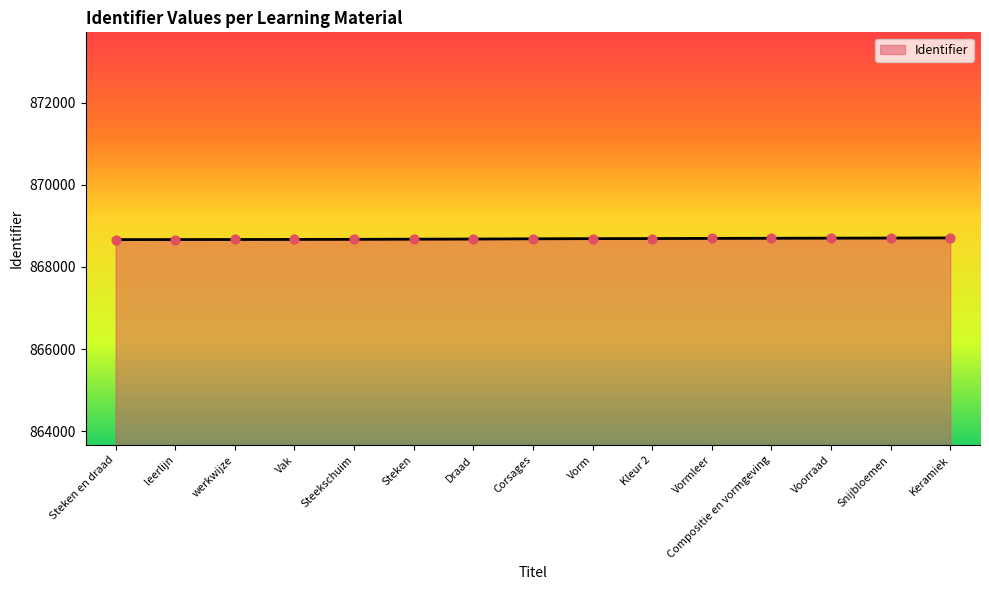

Approximately how many times larger is the value at leerlijn compared to Keramiek?

1.0